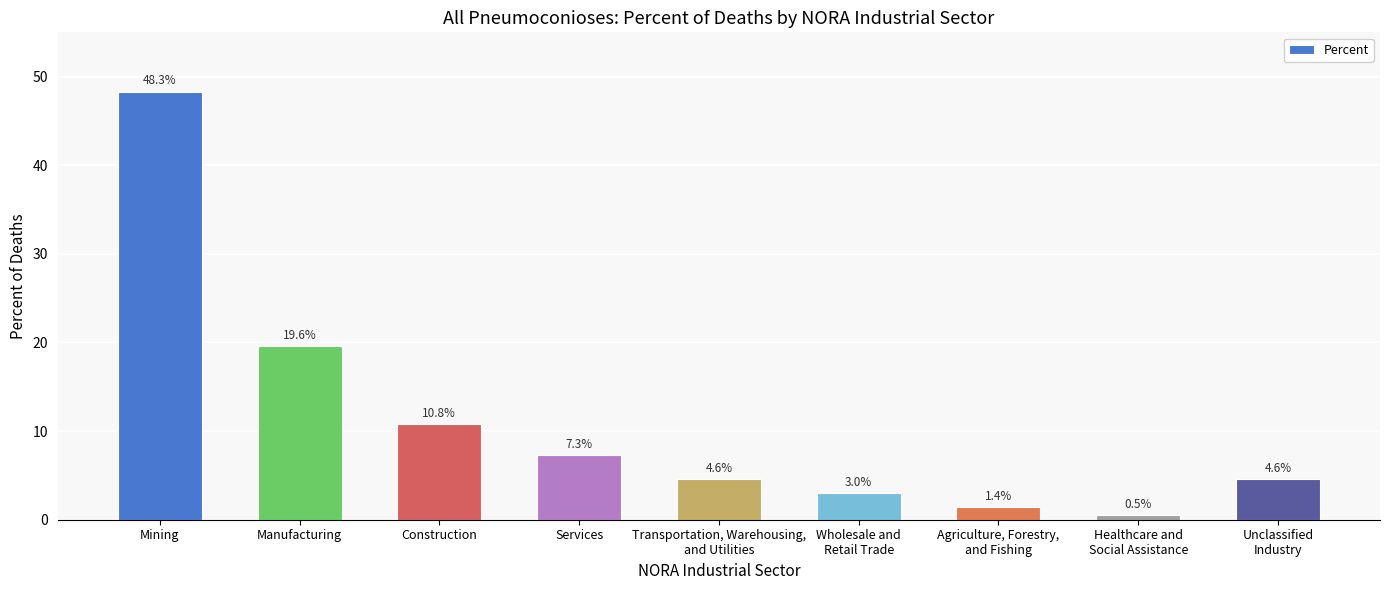

The value at Transportation, Warehousing,
and Utilities is 1.4. True or false?

False